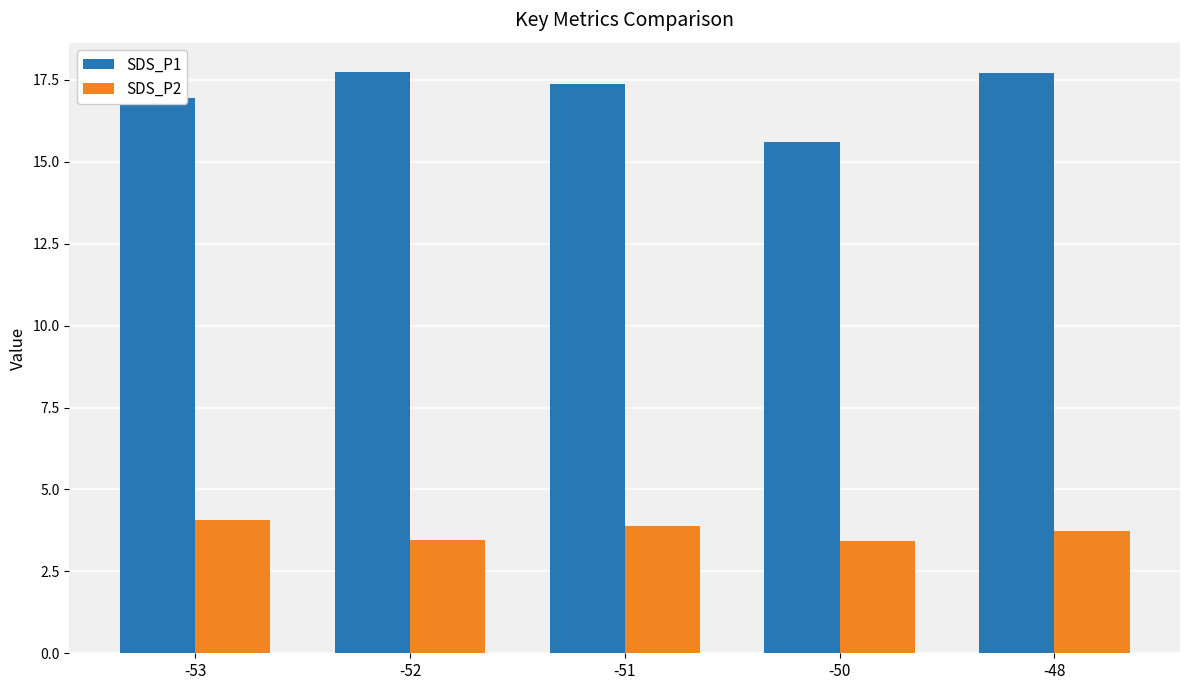

Rank the series by their maximum value, from highest to lowest.

SDS_P1, SDS_P2